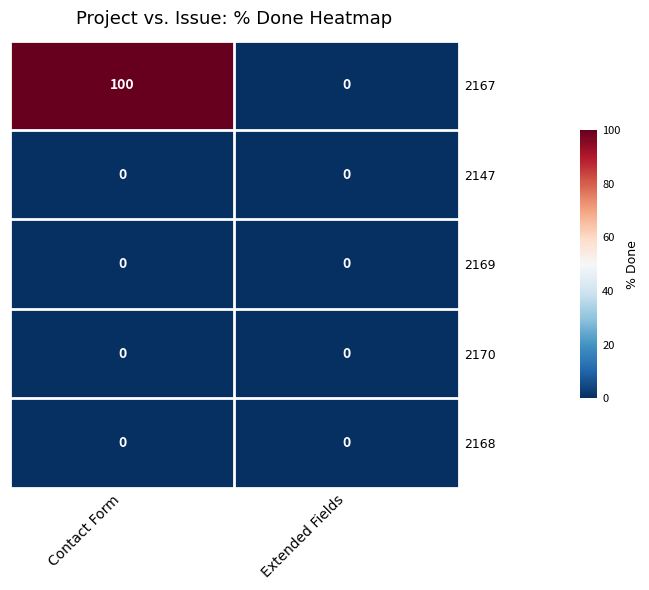

What is the difference between the 2167 values at Extended Fields and Contact Form?

100